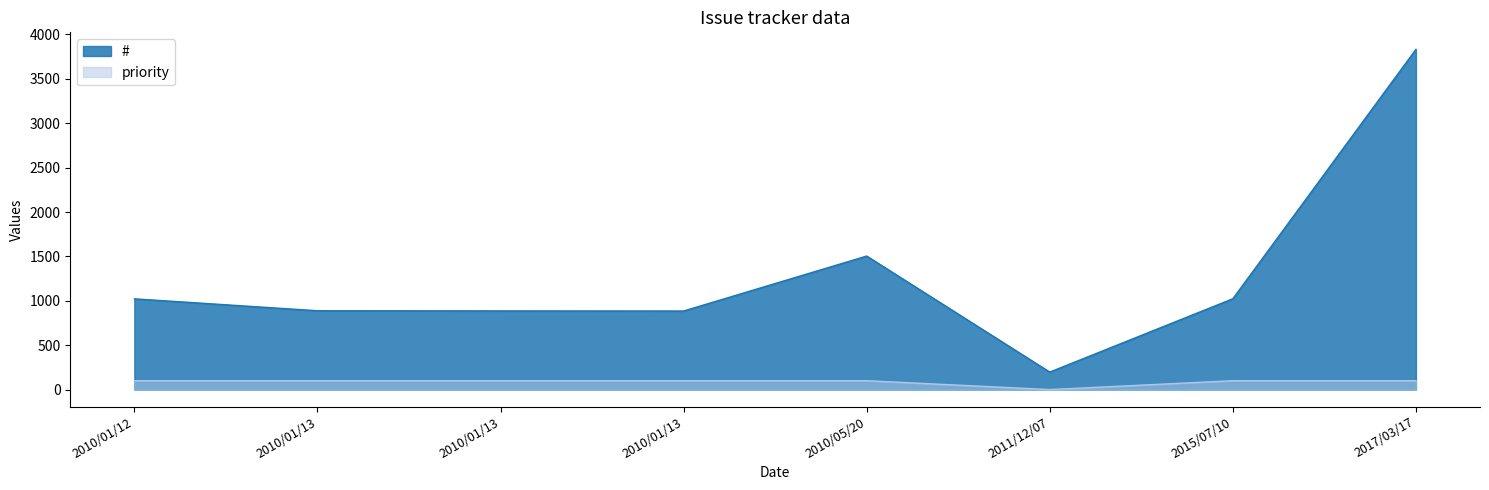

The priority series shows 100 at 2010/01/13. True or false?

True